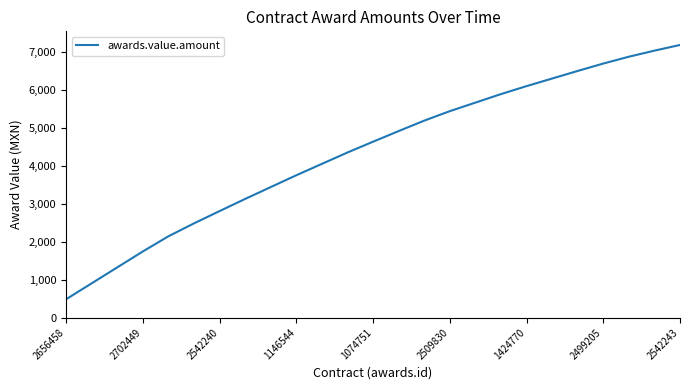

What is the smallest value displayed?

480.0